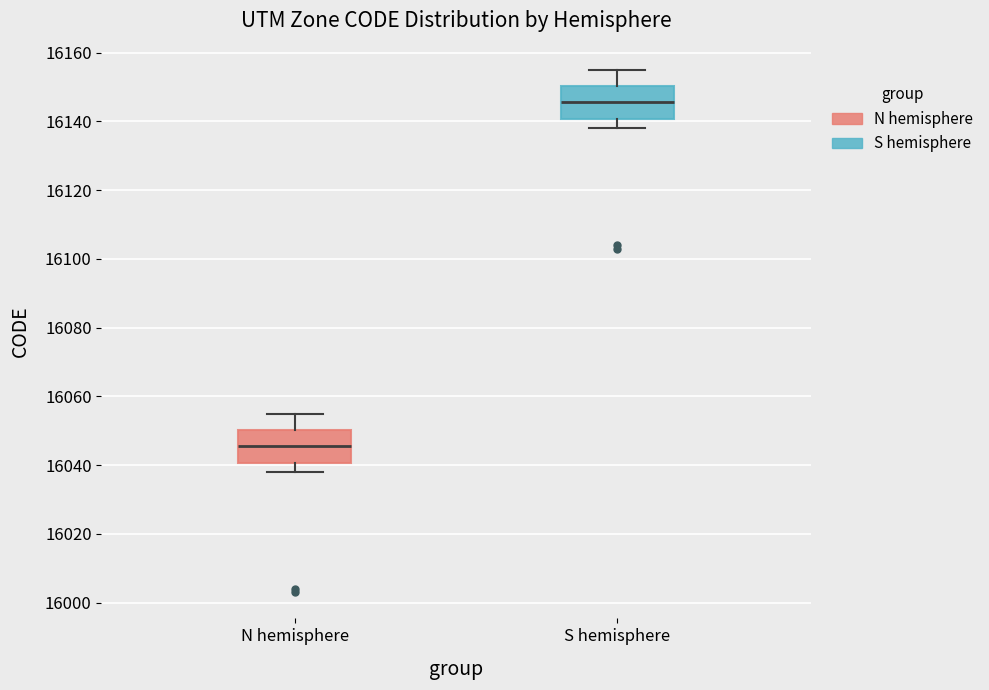

Reading left to right, read every box against the y-axis: the position of its median line, the range the box covers, and the ends of its whiskers. The values are not printed on the chart, so give them approximately, as read against the axis.

N hemisphere: median 16046, box 16040 to 16050, whiskers 16038 to 16056
S hemisphere: median 16146, box 16140 to 16150, whiskers 16138 to 16156